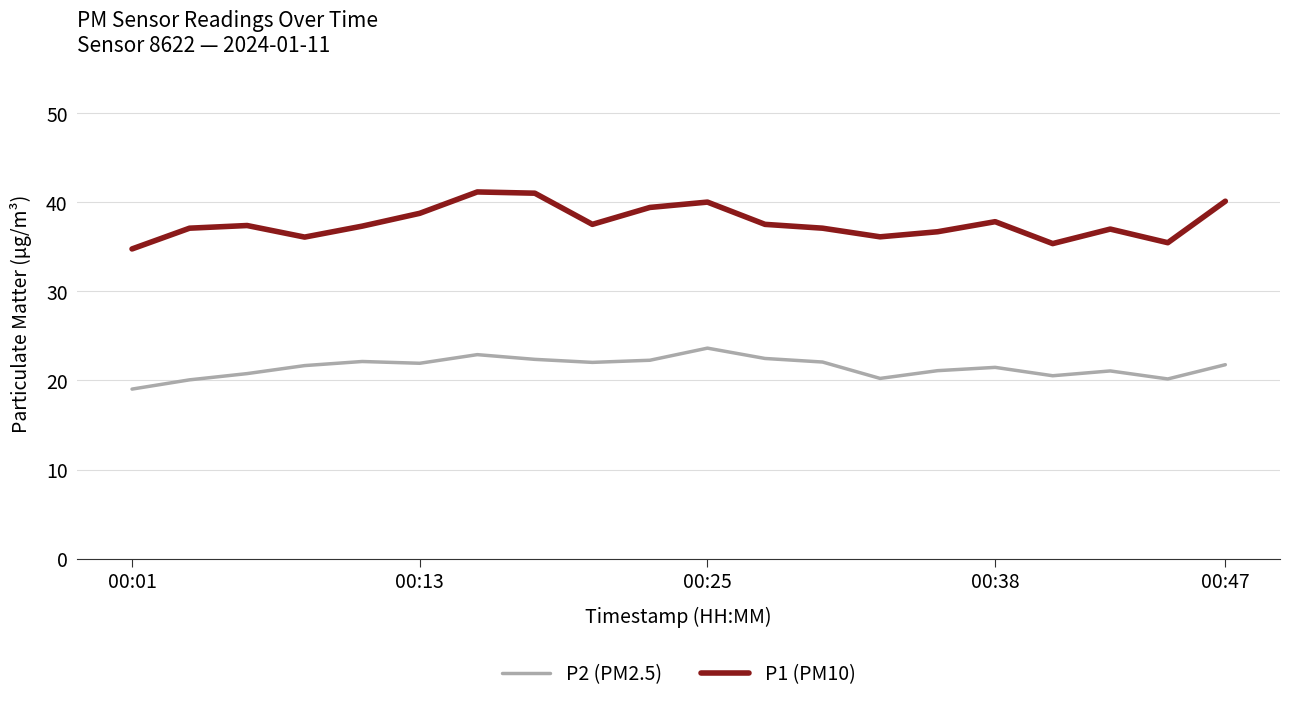

What is the average value of the P2 (PM2.5) series?

21.5